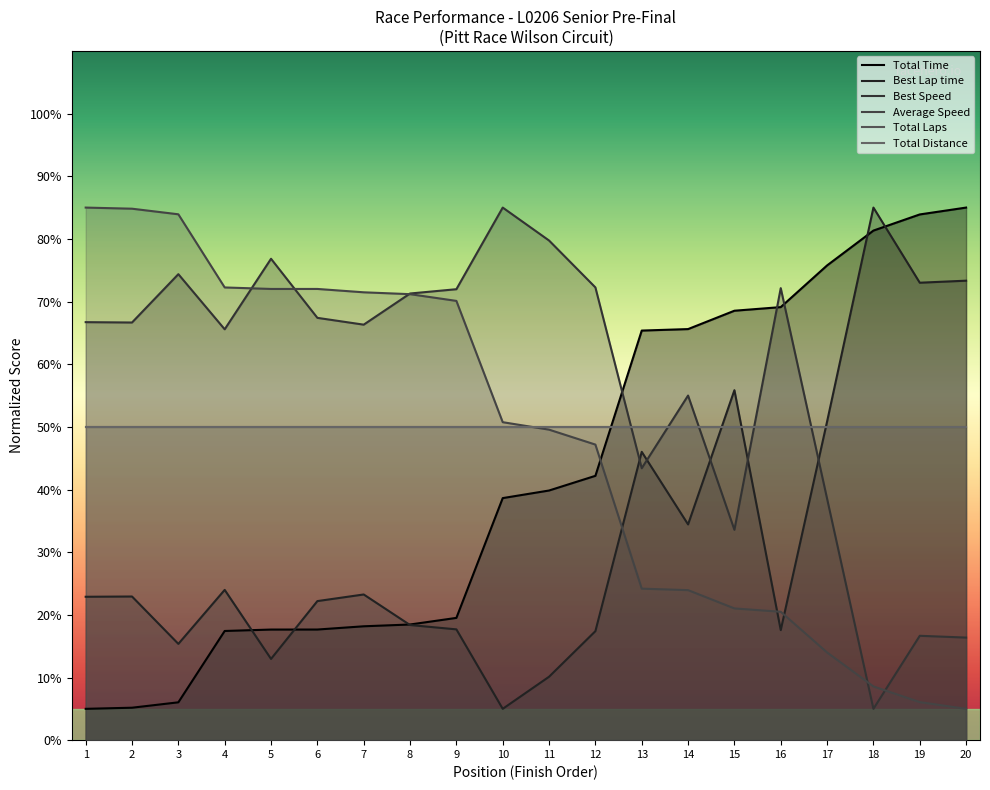

True or false: Average Speed and Best Lap time intersect in this chart.

True